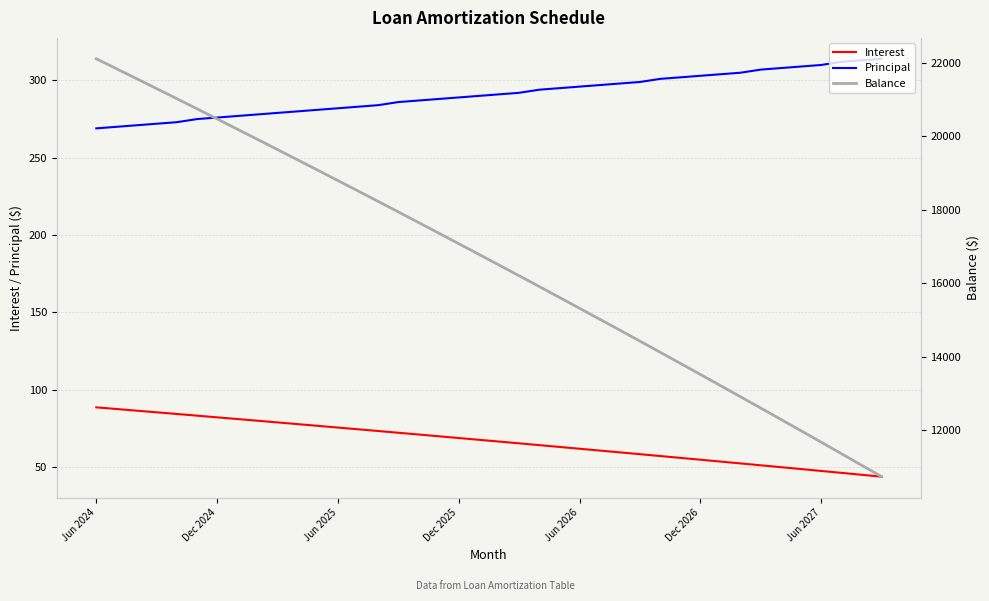

Which series has the largest total across all categories?

Balance